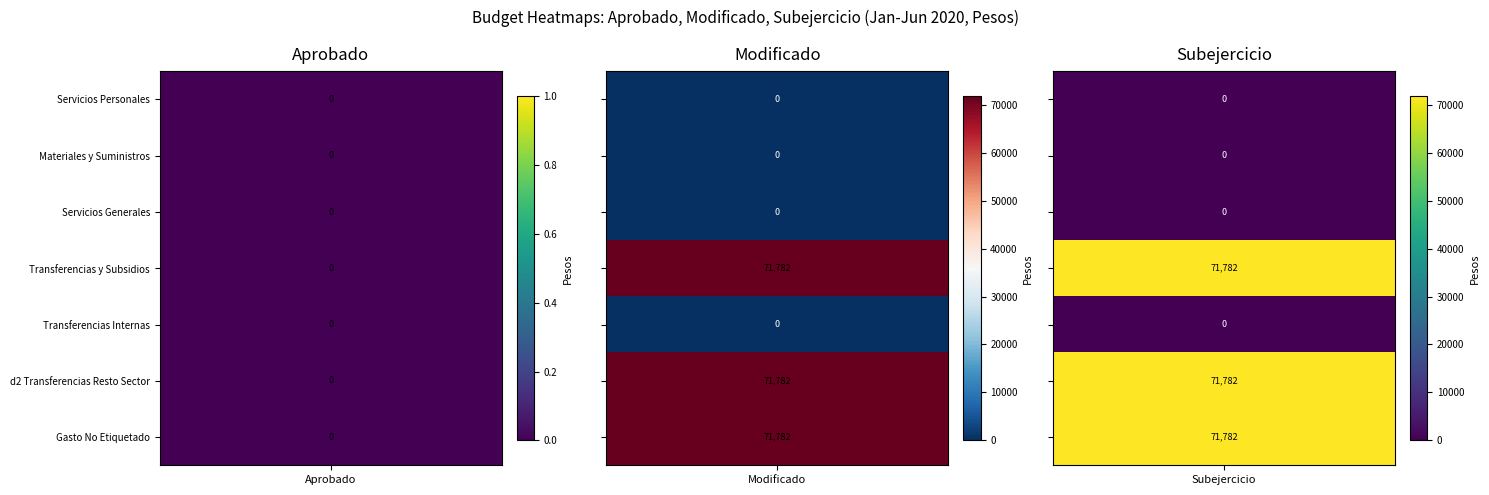

Rank the series at Aprobado from highest to lowest value.

Servicios Personales, Materiales y Suministros, Servicios Generales, Transferencias y Subsidios, Transferencias Internas, d2 Transferencias Resto Sector, Gasto No Etiquetado